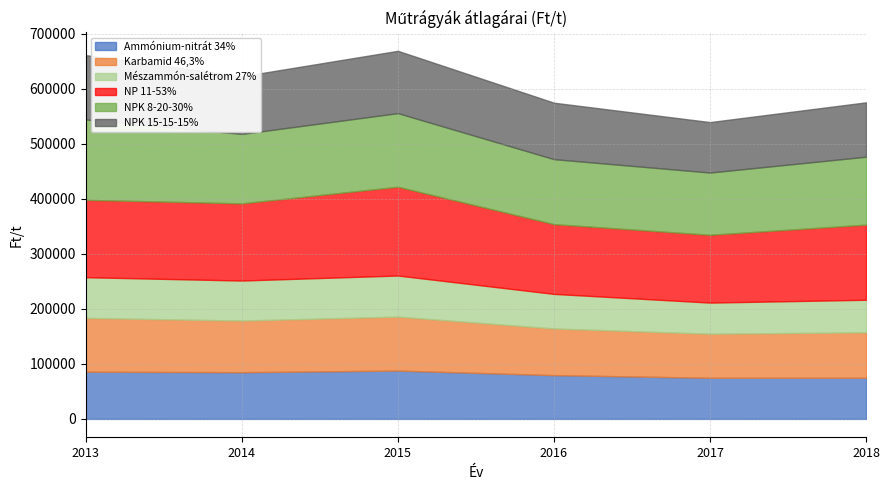

How many NPK 15-15-15% values are between 98850 and 113295?

4